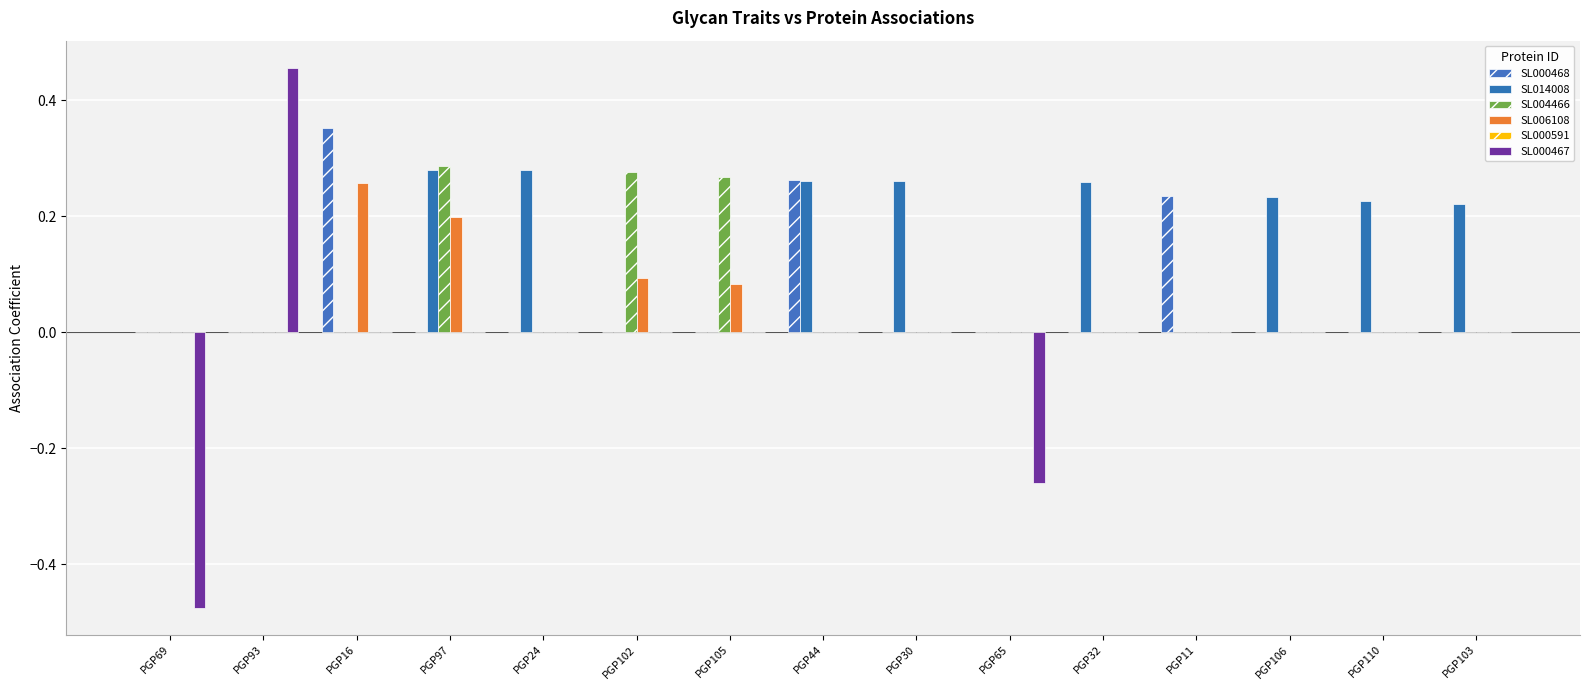

Reading left to right, list all the values displayed in this chart.

SL000468: 0.0	0.0	0.4	0.0	0.0	0.0	0.0	0.3	0.0	0.0	0.0	0.2	0.0	0.0	0.0
SL014008: 0.0	0.0	0.0	0.3	0.3	0.0	0.0	0.3	0.3	0.0	0.3	0.0	0.2	0.2	0.2
SL004466: 0.0	0.0	0.0	0.3	0.0	0.3	0.3	0.0	0.0	0.0	0.0	0.0	0.0	0.0	0.0
SL006108: 0.0	0.0	0.3	0.2	0.0	0.1	0.1	0.0	0.0	0.0	0.0	0.0	0.0	0.0	0.0
SL000591: 0.0	0.0	0.0	0.0	0.0	0.0	0.0	0.0	0.0	0.0	0.0	0.0	0.0	0.0	0.0
SL000467: -0.5	0.5	0.0	0.0	0.0	0.0	0.0	0.0	0.0	-0.3	0.0	0.0	0.0	0.0	0.0